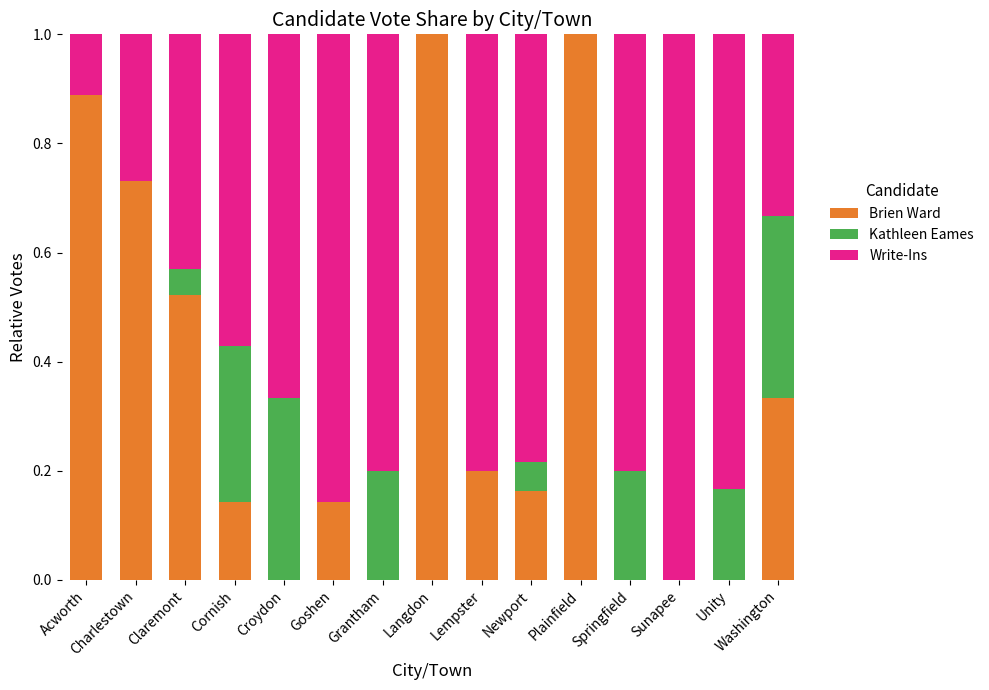

What is the sum of all Brien Ward values?

5.1